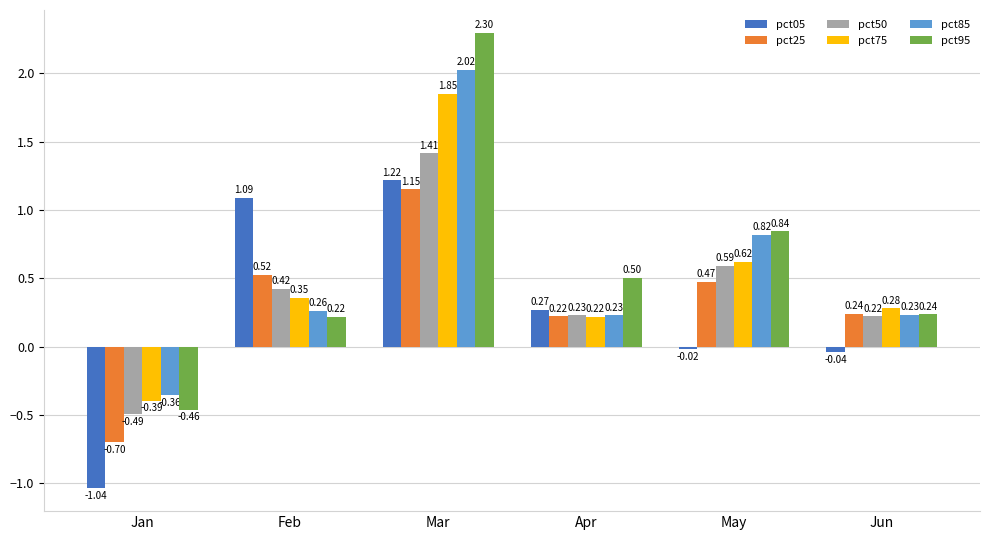

Are the bars grouped side by side (vs. stacked)?

Yes